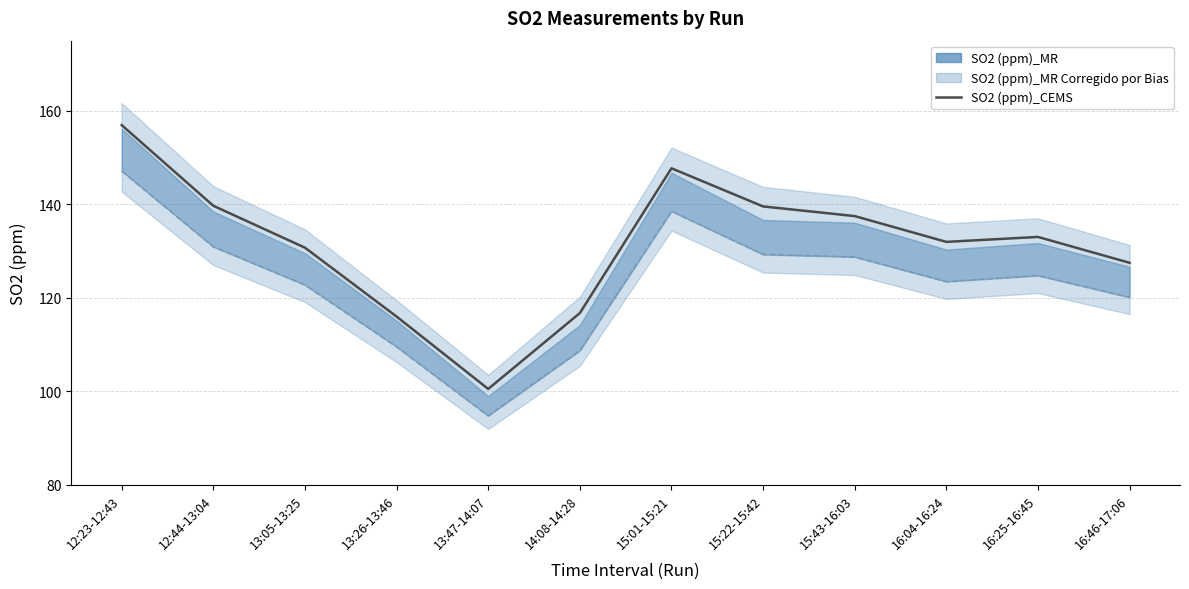

Which category has the highest value across all series?

12:23-12:43